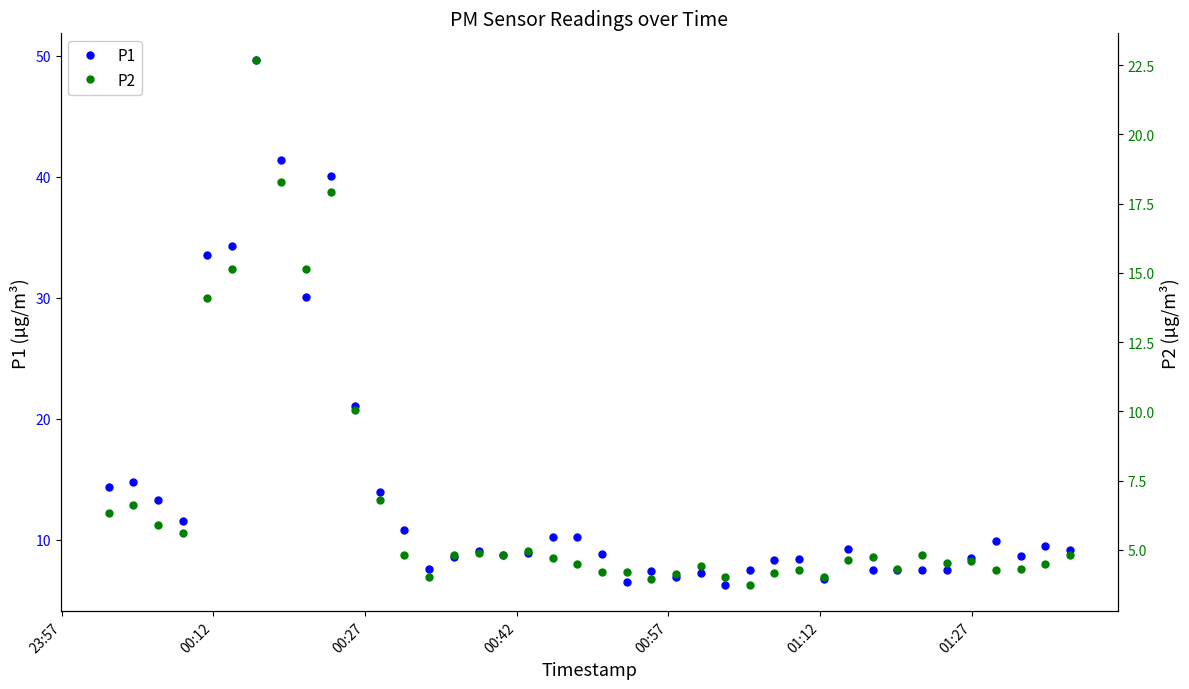

At how many categories does at least one series exceed 40?

3